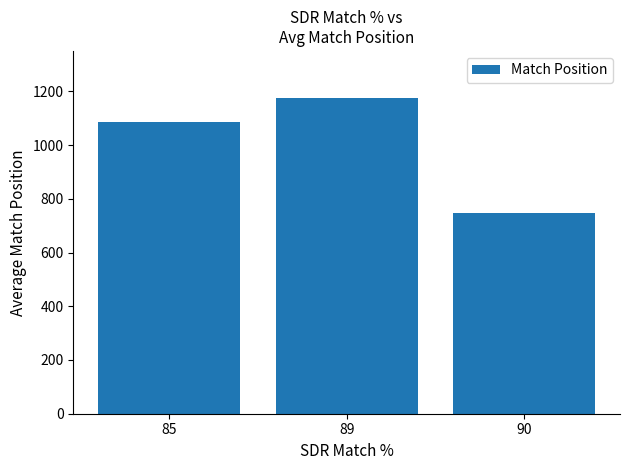

Reading right to left, extract all data points from this chart.

749.0	1174.3	1084.2